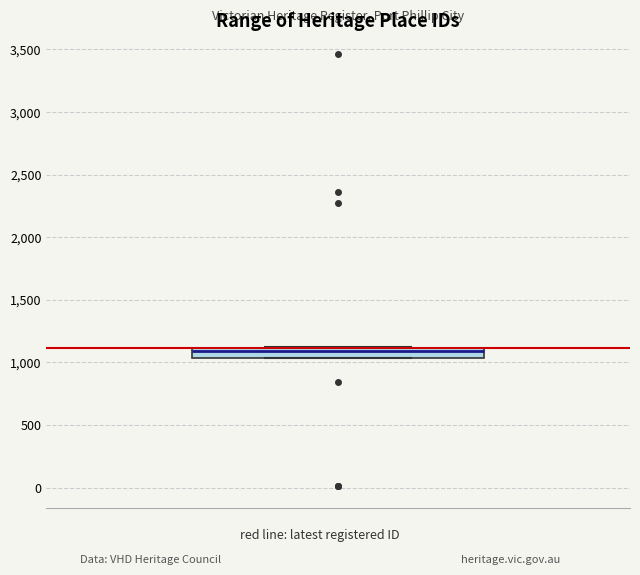

Read this box plot against the y-axis: the position of the median line, the range covered by the box, and the ends of both whiskers. The values are not printed on the chart, so give them approximately, as read against the axis.

median 1100 (just below the box's upper edge), box 1050 to 1100, whiskers 1050 to 1100